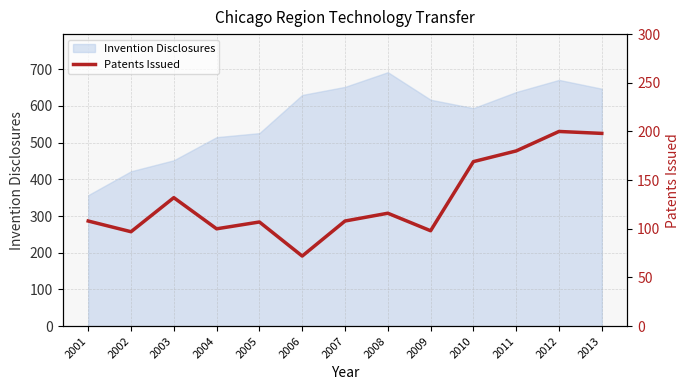

True or false: the data has more than 2 interior local peaks.

True